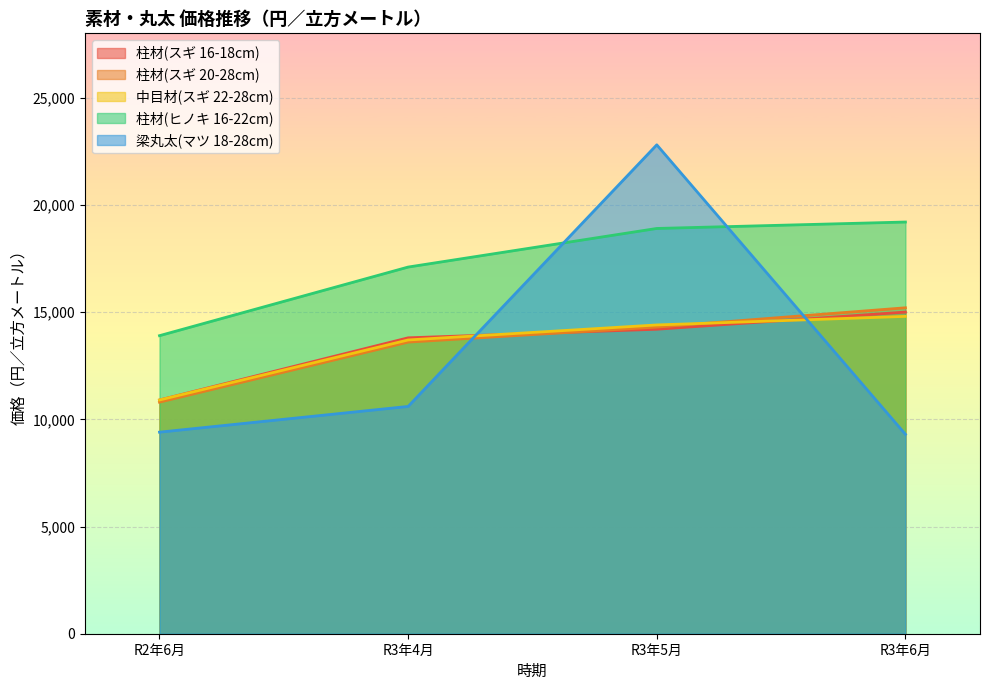

What are all the series names shown in the legend?

柱材(スギ 16-18cm), 柱材(スギ 20-28cm), 中目材(スギ 22-28cm), 柱材(ヒノキ 16-22cm), 梁丸太(マツ 18-28cm)